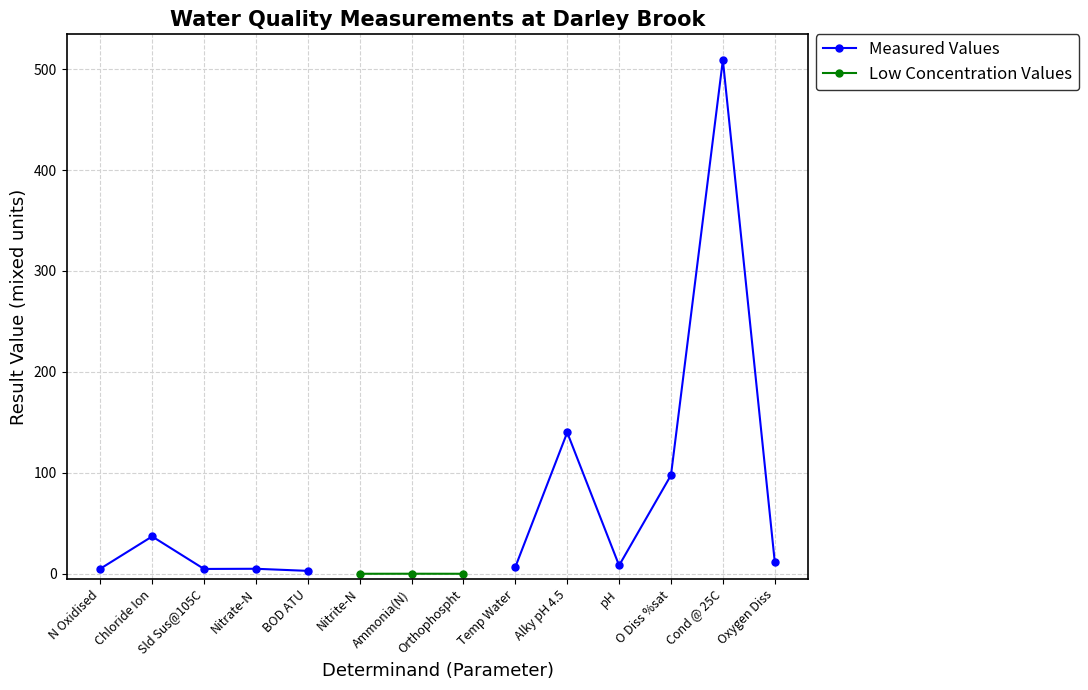

True or false: Measured Values and Low Concentration Values cross at least once.

False